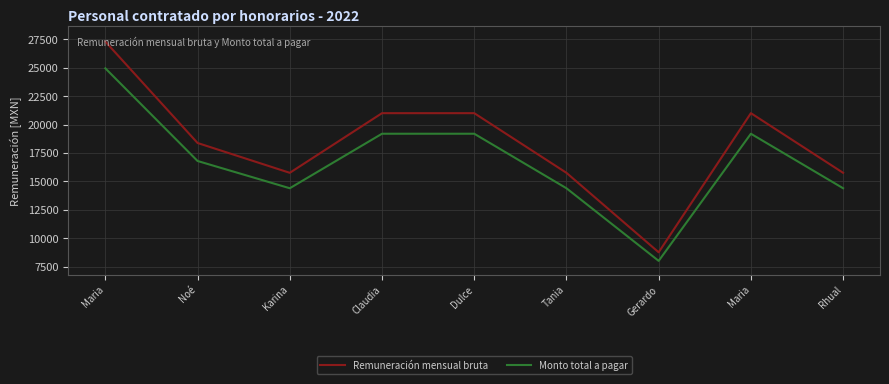

Reading left to right, list all the values displayed in this chart.

Remuneración mensual bruta: 27300.0	18375.0	15750.0	21000.0	21000.0	15750.0	8754.7	21000.0	15750.0
Monto total a pagar: 24946.5	16791.0	14392.2	19189.7	19189.7	14392.2	8000.0	19189.7	14392.2